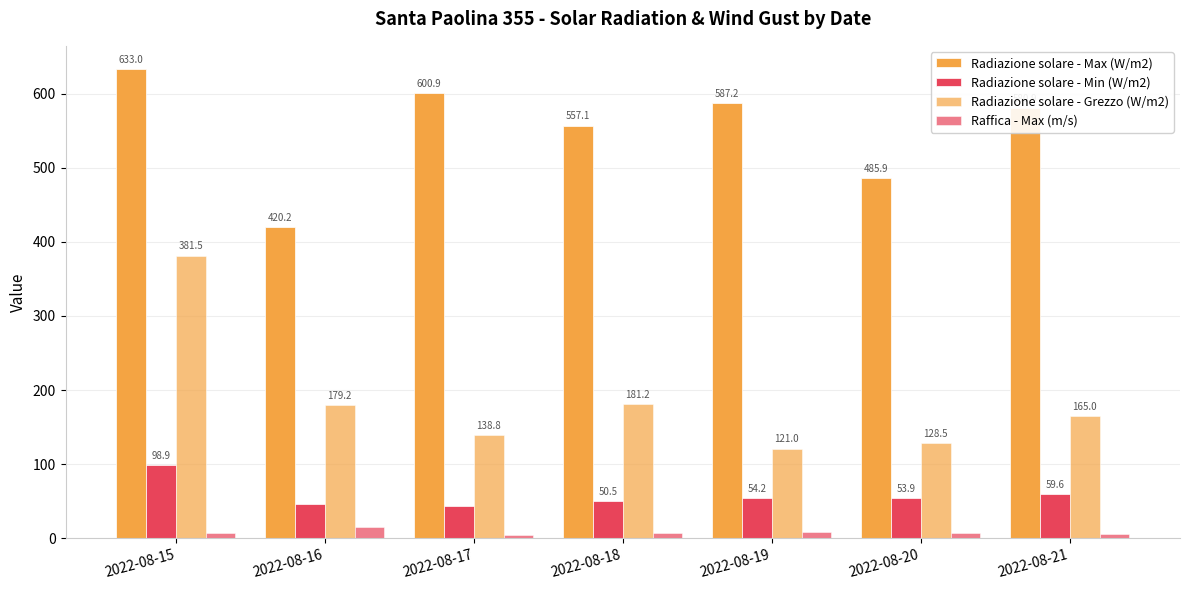

Which category has the lowest value in the Radiazione solare - Max (W/m2) series?

2022-08-16